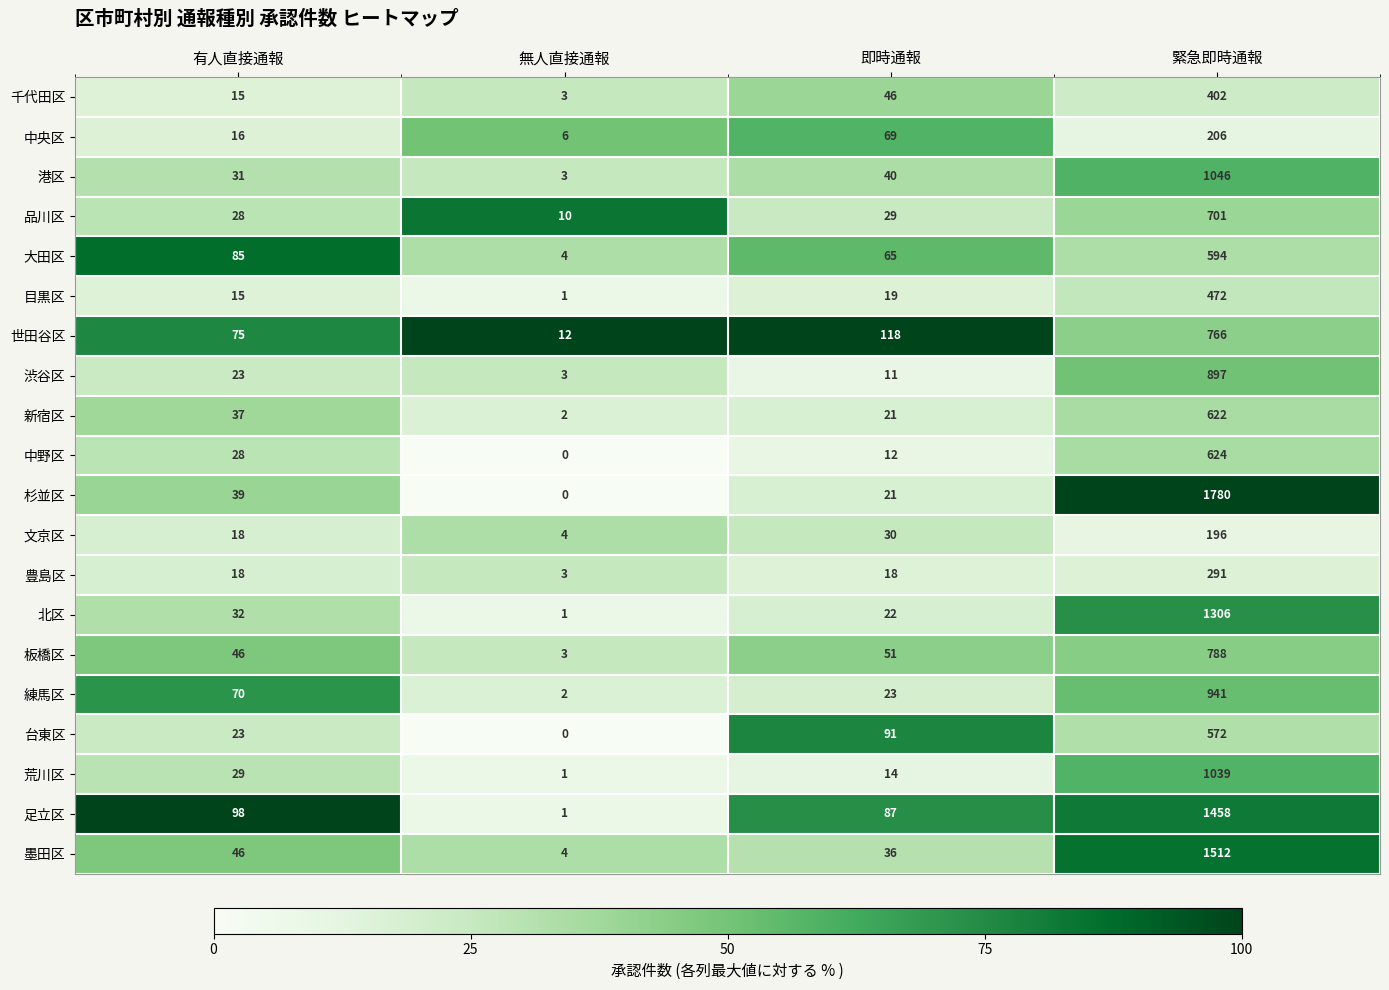

Which series has the widest spread of values?

杉並区